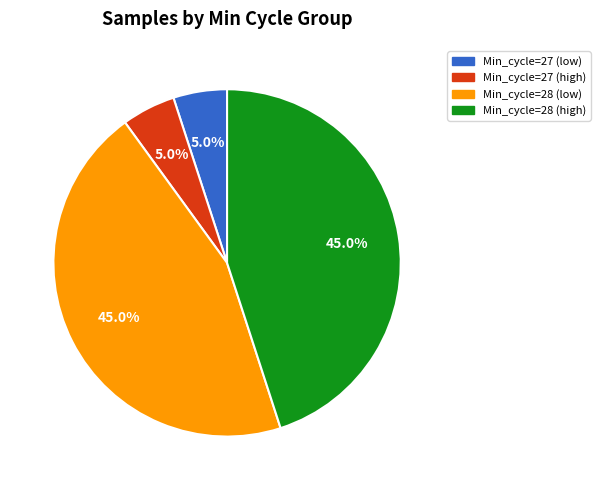

Is there any slice that represents more than half of the pie?

No